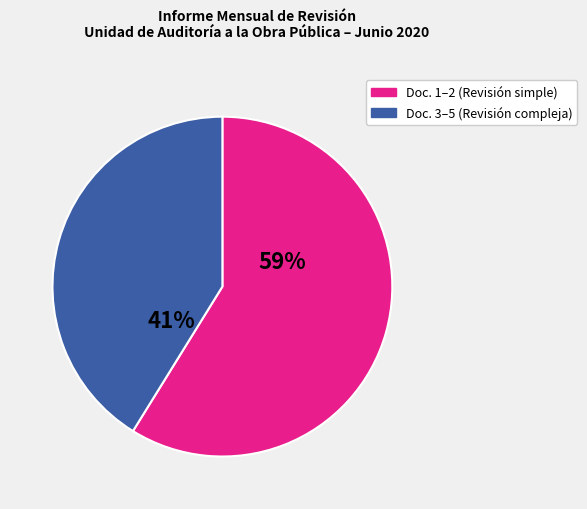

To the nearest percent, what is the average slice percentage?

50%